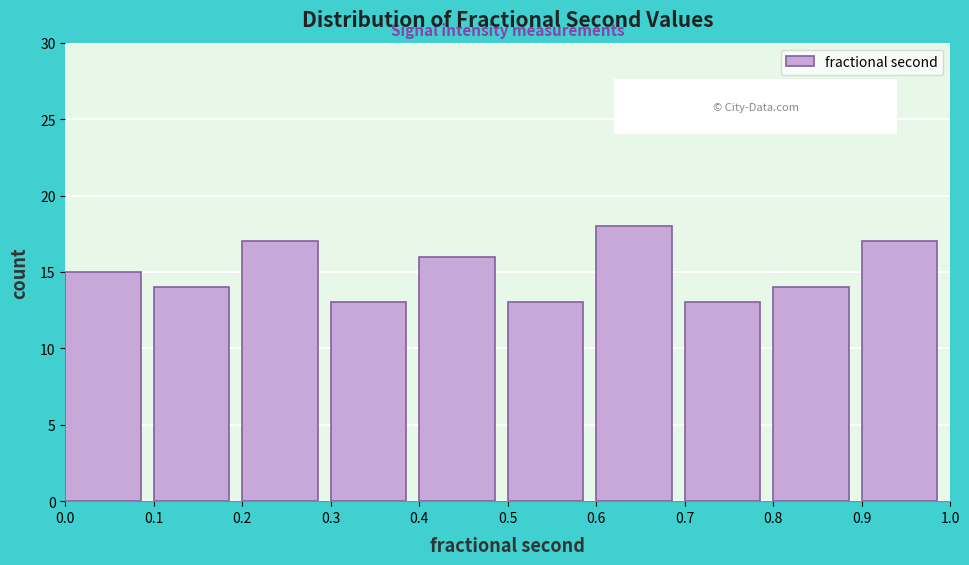

Reading left to right, list every bar in this chart as the range it spans on the x-axis followed by its height. The values are not printed on the chart, so give them approximately, as read against the axis.

0.0 to 0.1: 15
0.1 to 0.2: 14
0.2 to 0.3: 17
0.3 to 0.4: 13
0.4 to 0.5: 16
0.5 to 0.6: 13
0.6 to 0.7: 18
0.7 to 0.8: 13
0.8 to 0.9: 14
0.9 to 1.0: 17